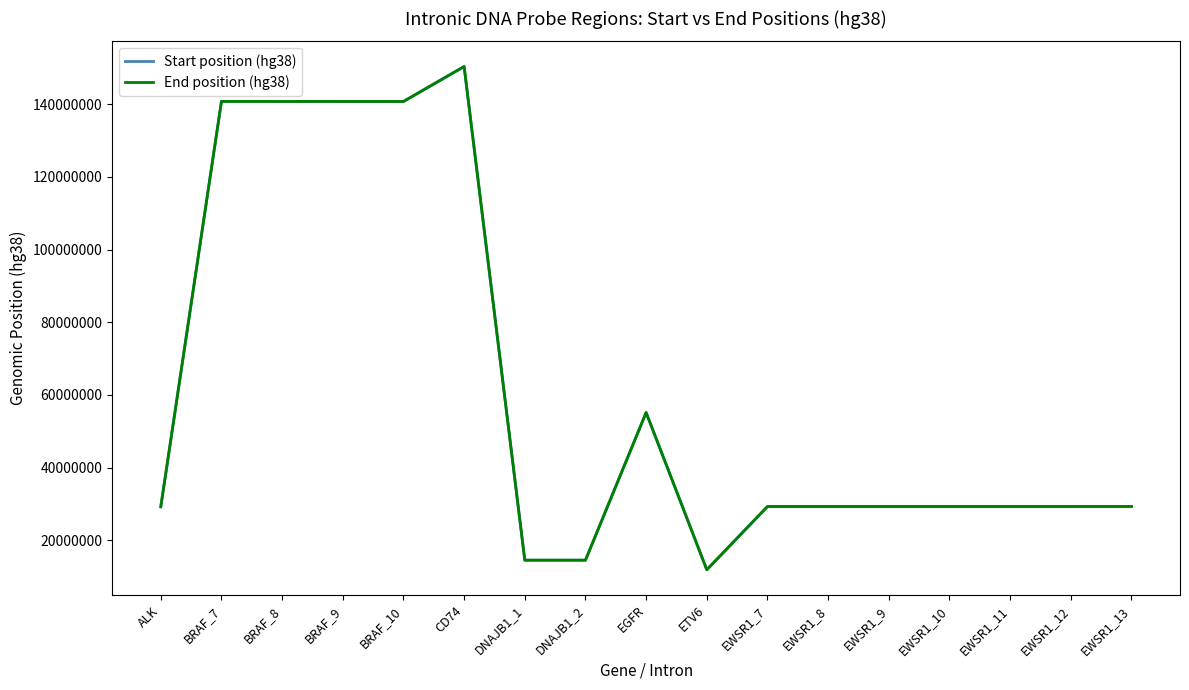

The End position (hg38) series shows 14516465 at DNAJB1_2. True or false?

True